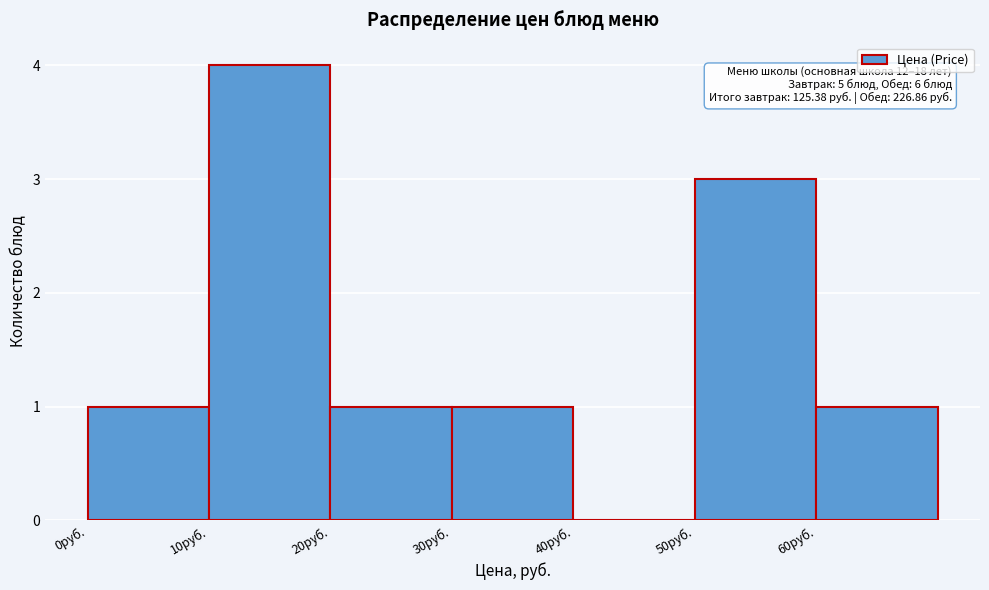

Over which range of the x-axis is the bar tallest?

10 to 20